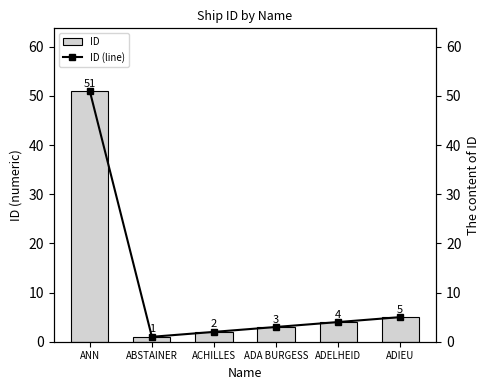

At which label does ID first exceed 4?

ANN